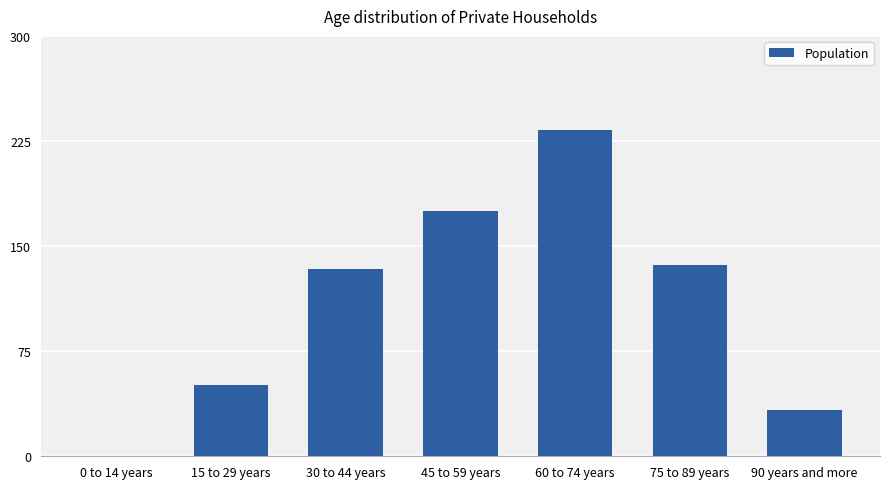

Are the bars horizontal?

No